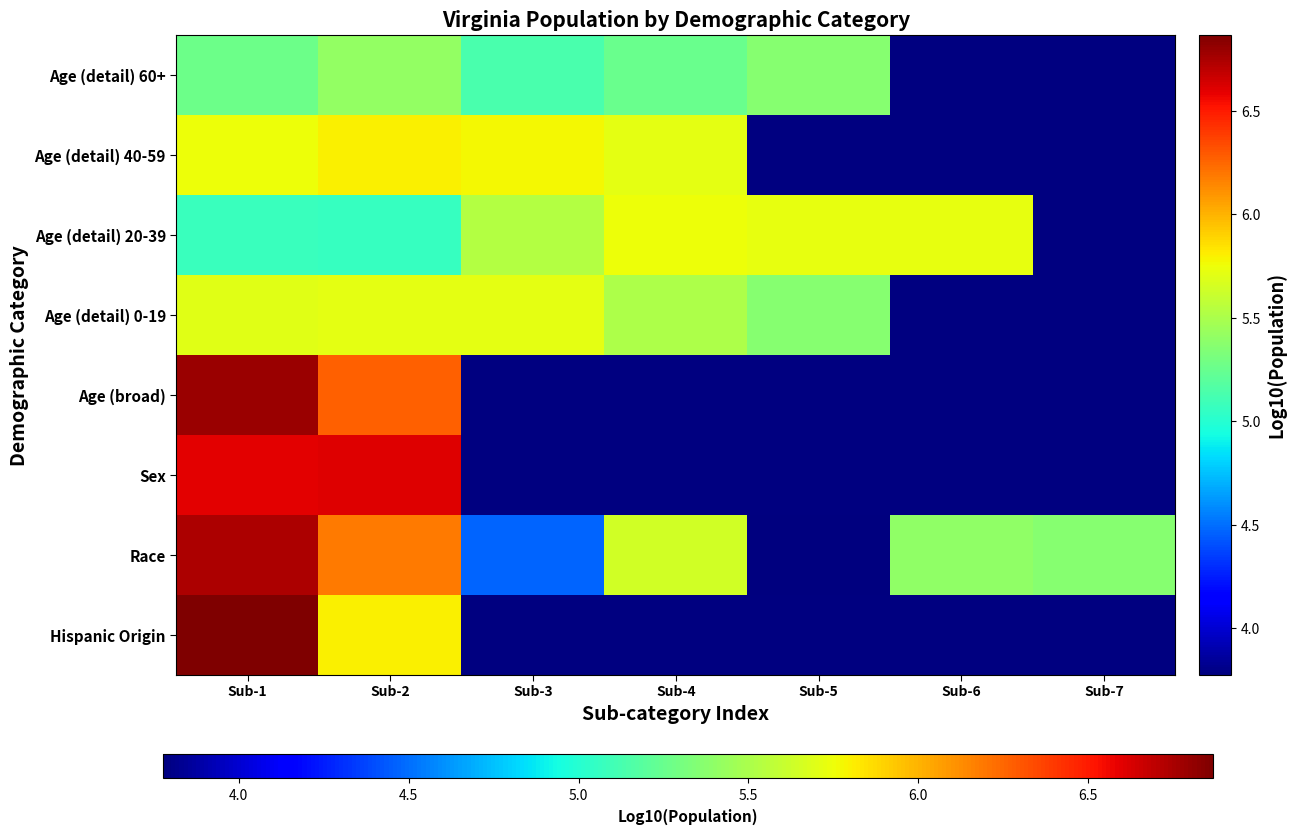

True or false: Race has a value of 2.3 at Sub-7.

False